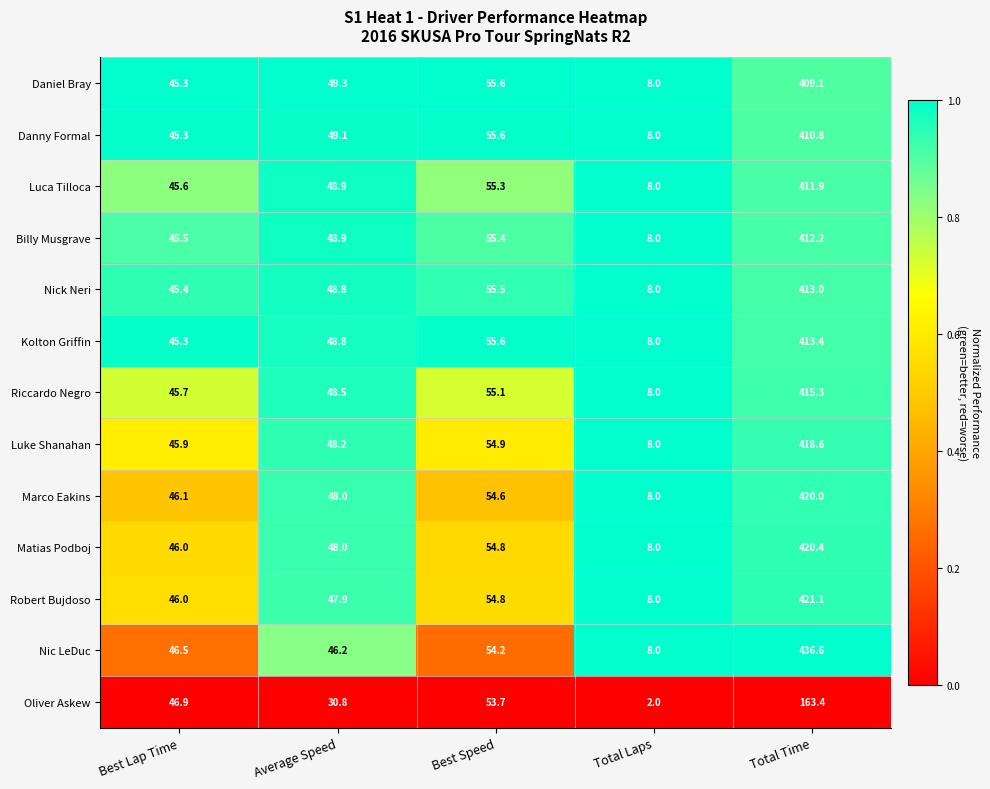

List the series in order of their peak value, lowest first.

Oliver Askew, Daniel Bray, Danny Formal, Luca Tilloca, Billy Musgrave, Nick Neri, Kolton Griffin, Riccardo Negro, Luke Shanahan, Marco Eakins, Matias Podboj, Robert Bujdoso, Nic LeDuc